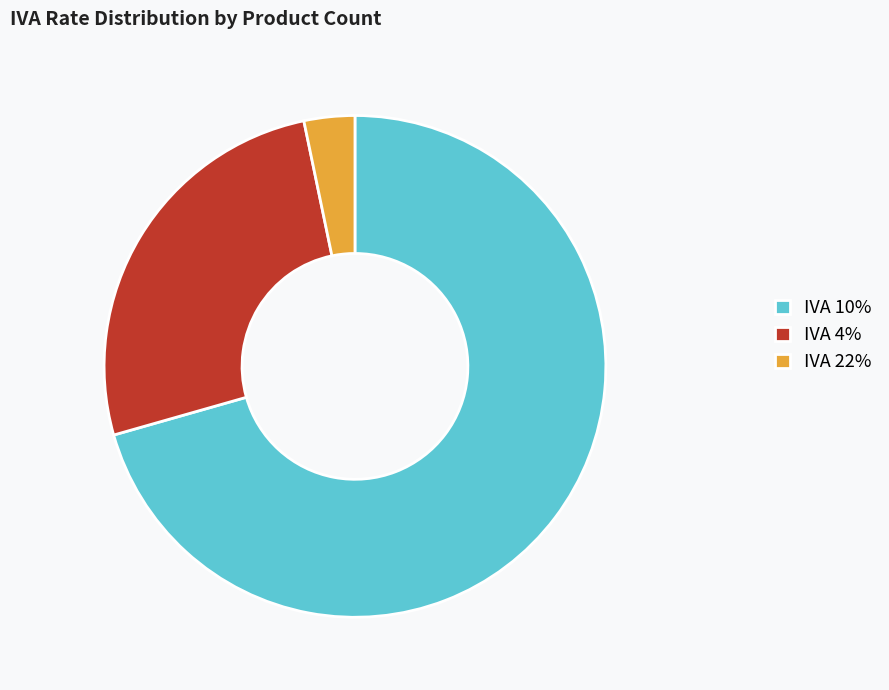

True or false: IVA 22% accounts for 13% of the total.

False